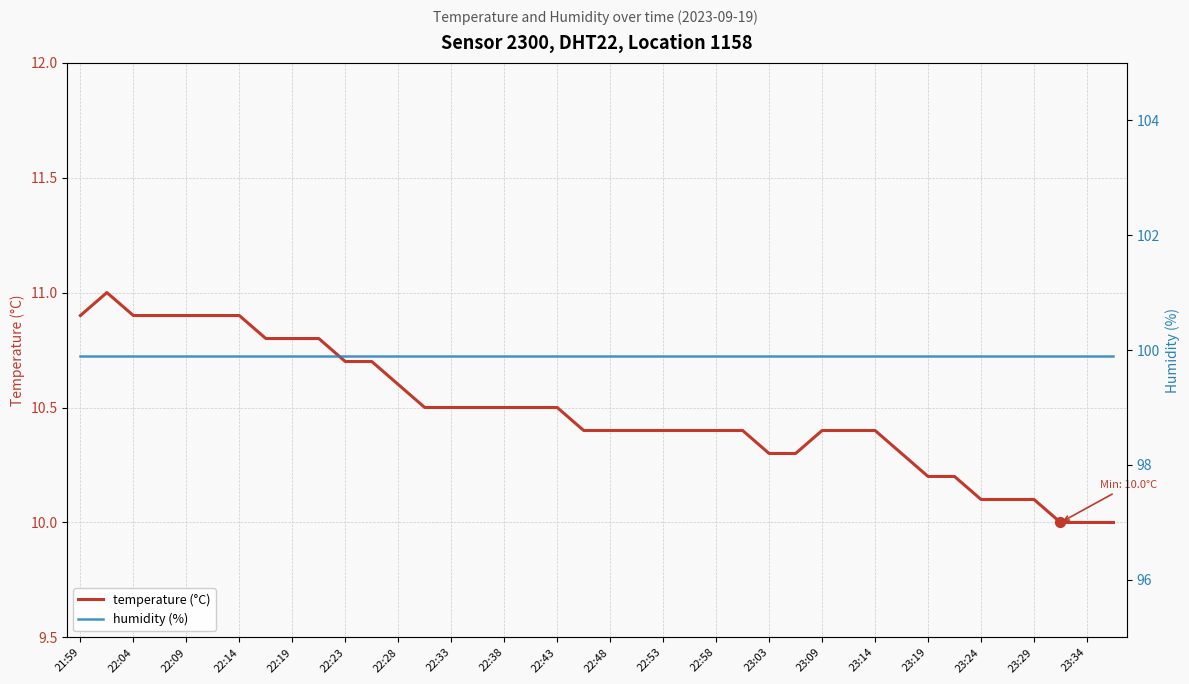

Which series contains the highest Y value?

humidity